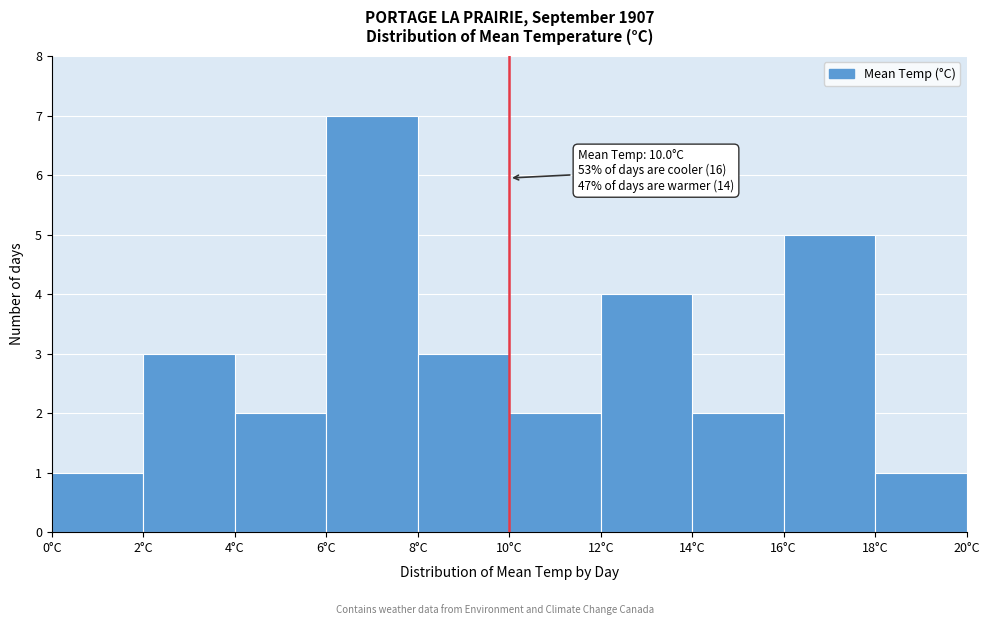

Which range on the x-axis has the tallest bar?

6 to 8